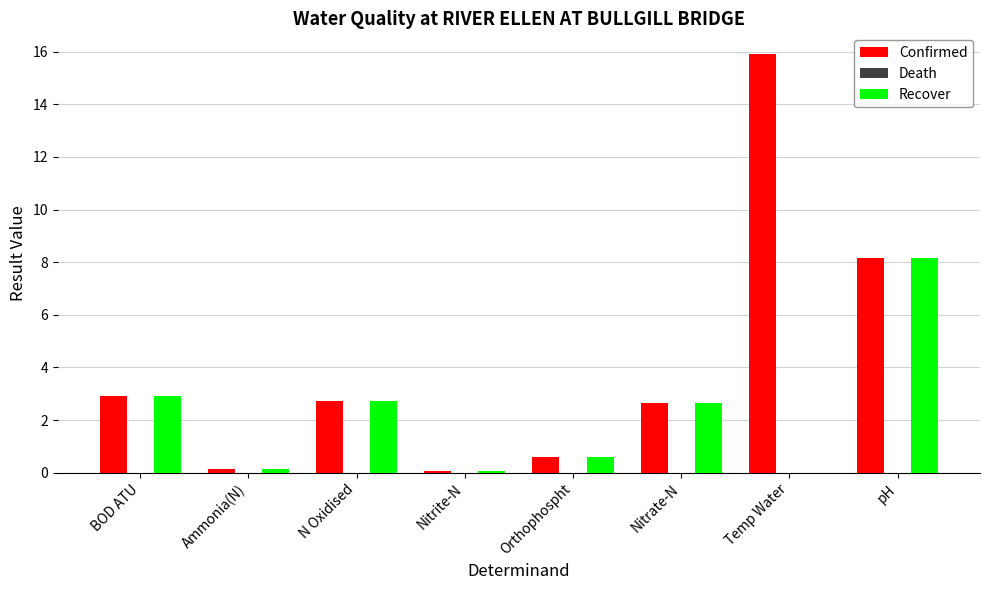

What is the spread (max minus min) of values at Orthophospht?

0.0